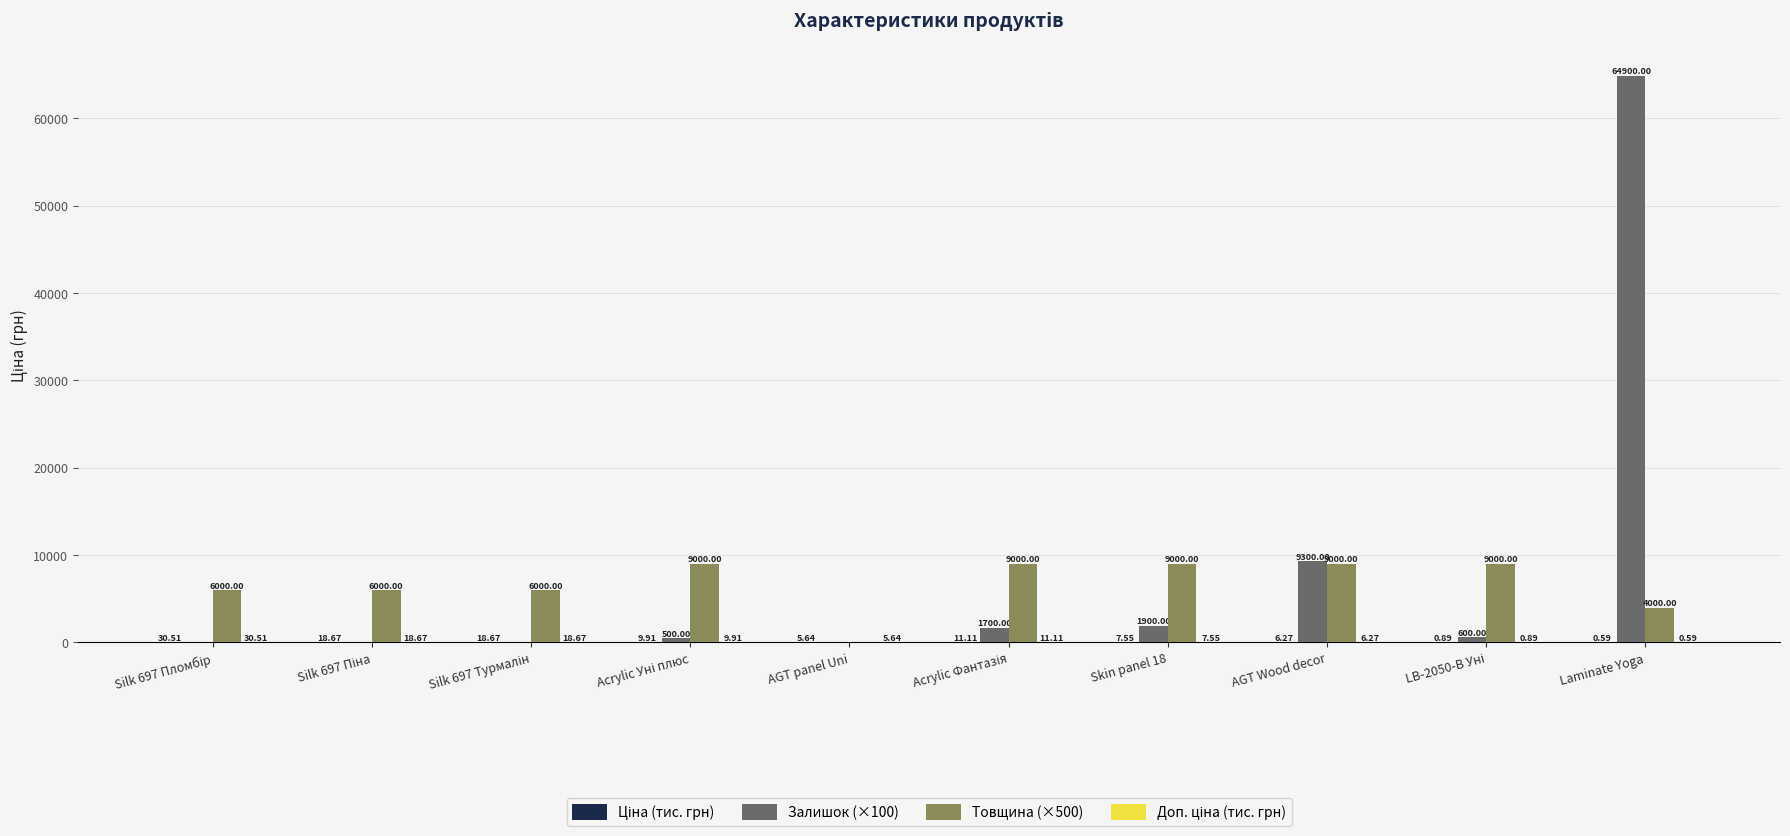

At which category is the sum across all series the highest?

Laminate Yoga